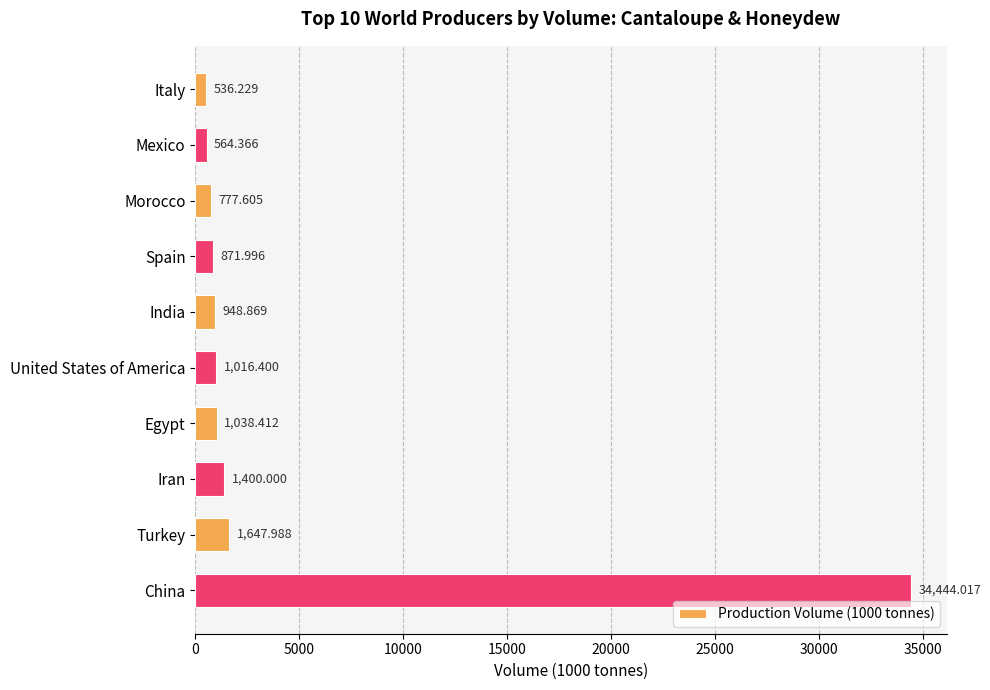

Where is the data nearest to the value 17490?

Turkey